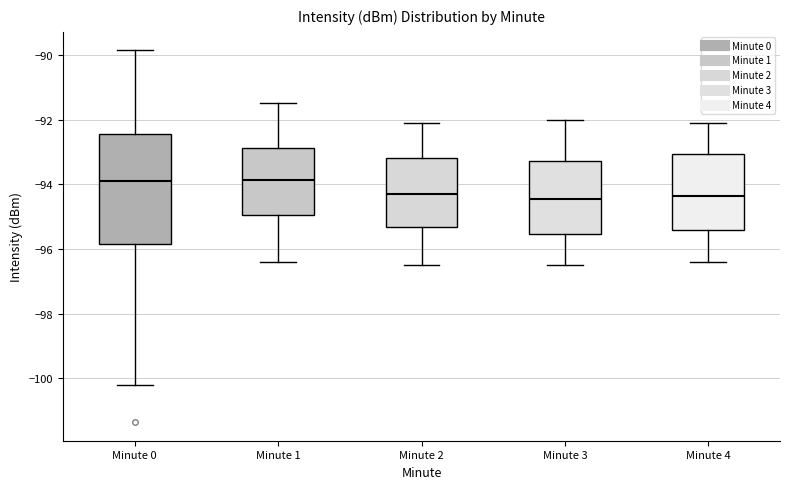

Where is the lower edge of the box for Minute 4 on the y-axis? The values are not printed on the chart, so give them approximately, as read against the axis.

-95.4